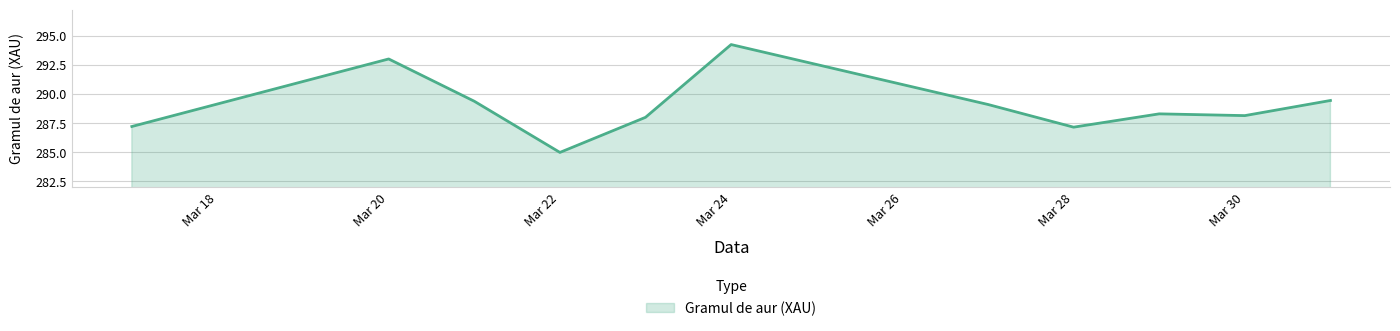

What is the difference between the maximum and minimum values?

9.2